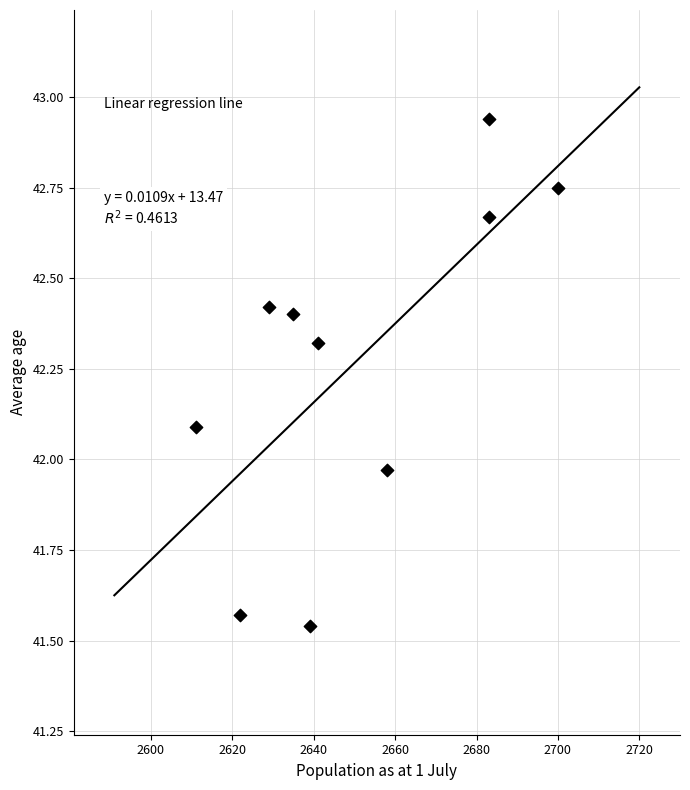

What is the range of Y values (max minus min)?

1.4